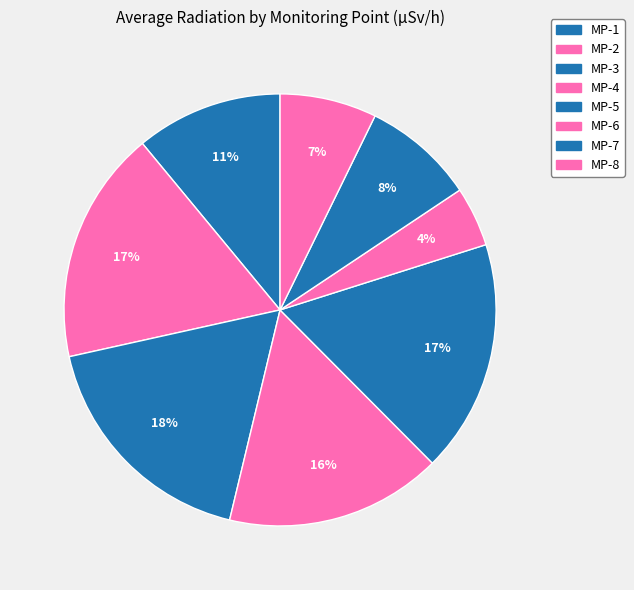

To the nearest percent, what portion does MP-4 represent?

16%